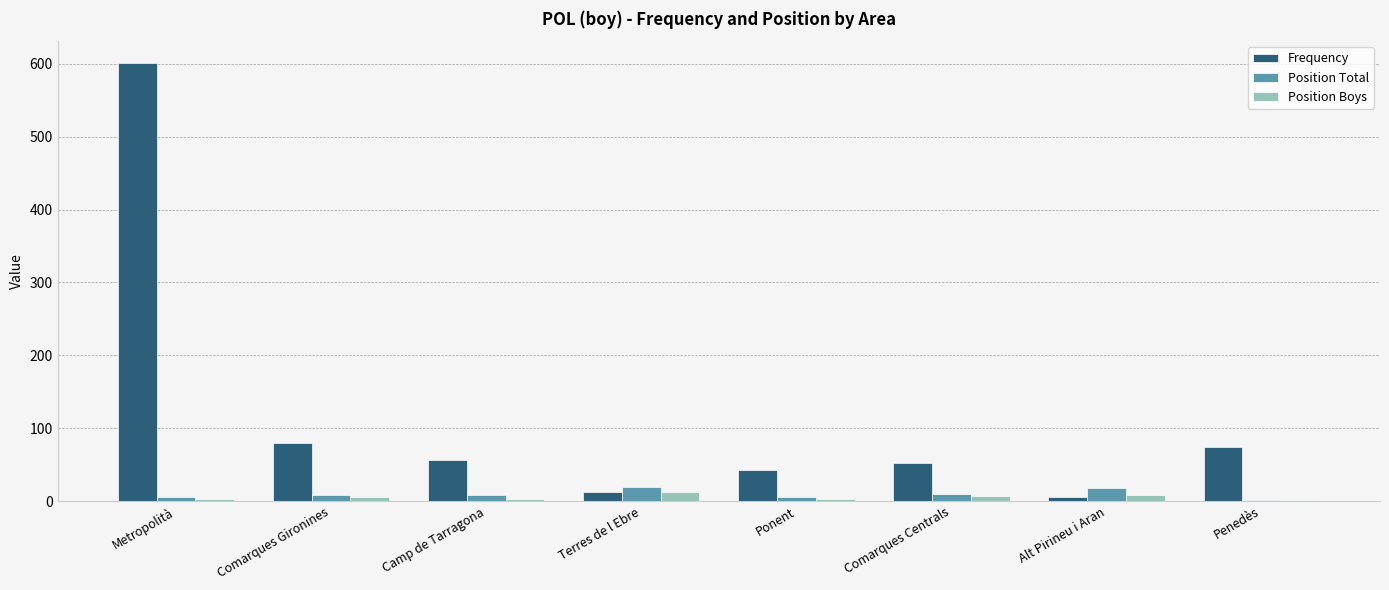

What is the difference between the maximum and minimum values in the Position Total series?

17